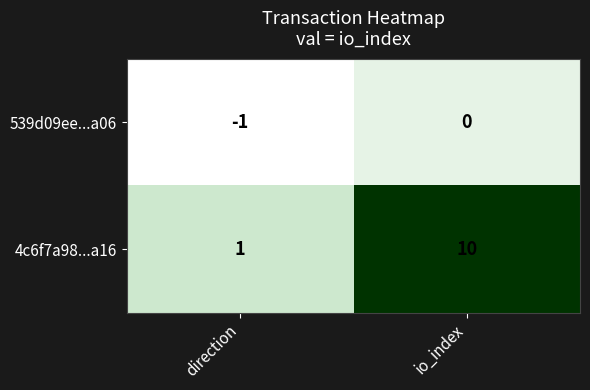

True or false: 4c6f7a98...a16 has a value of 15 at io_index.

False